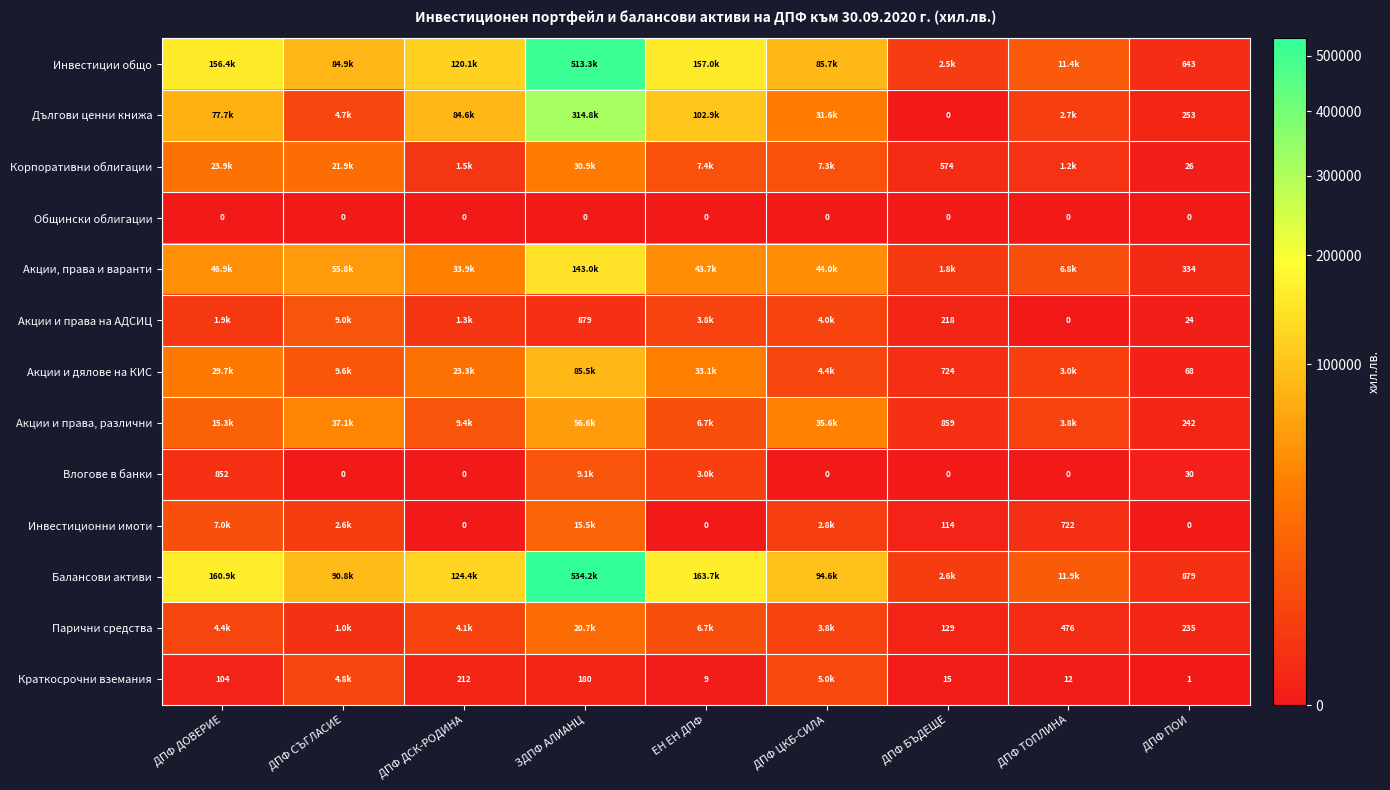

At which category is the sum across all series the highest?

ЗДПФ АЛИАНЦ